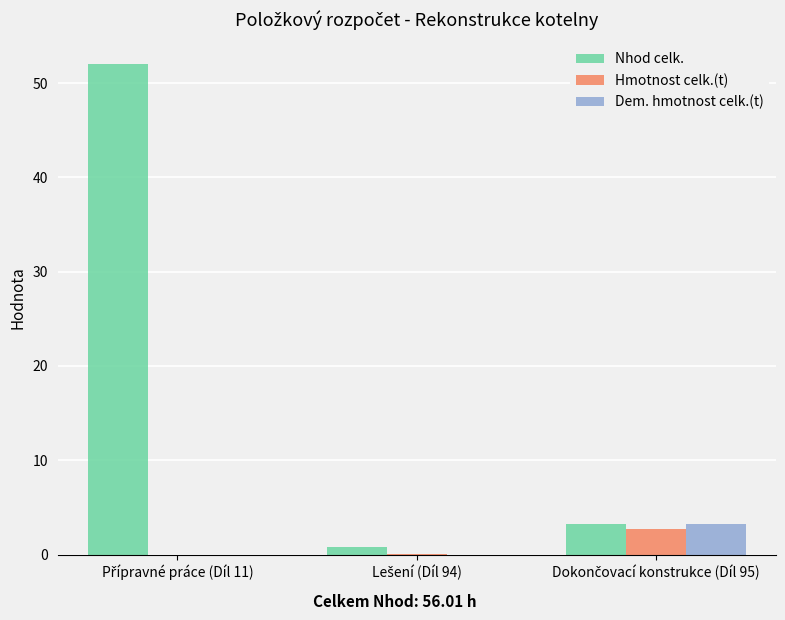

What is the maximum value for Hmotnost celk.(t)?

2.8